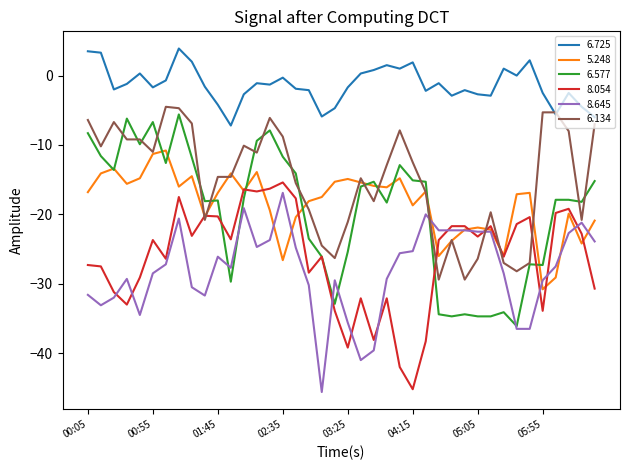

How many series are shown in this chart?

6